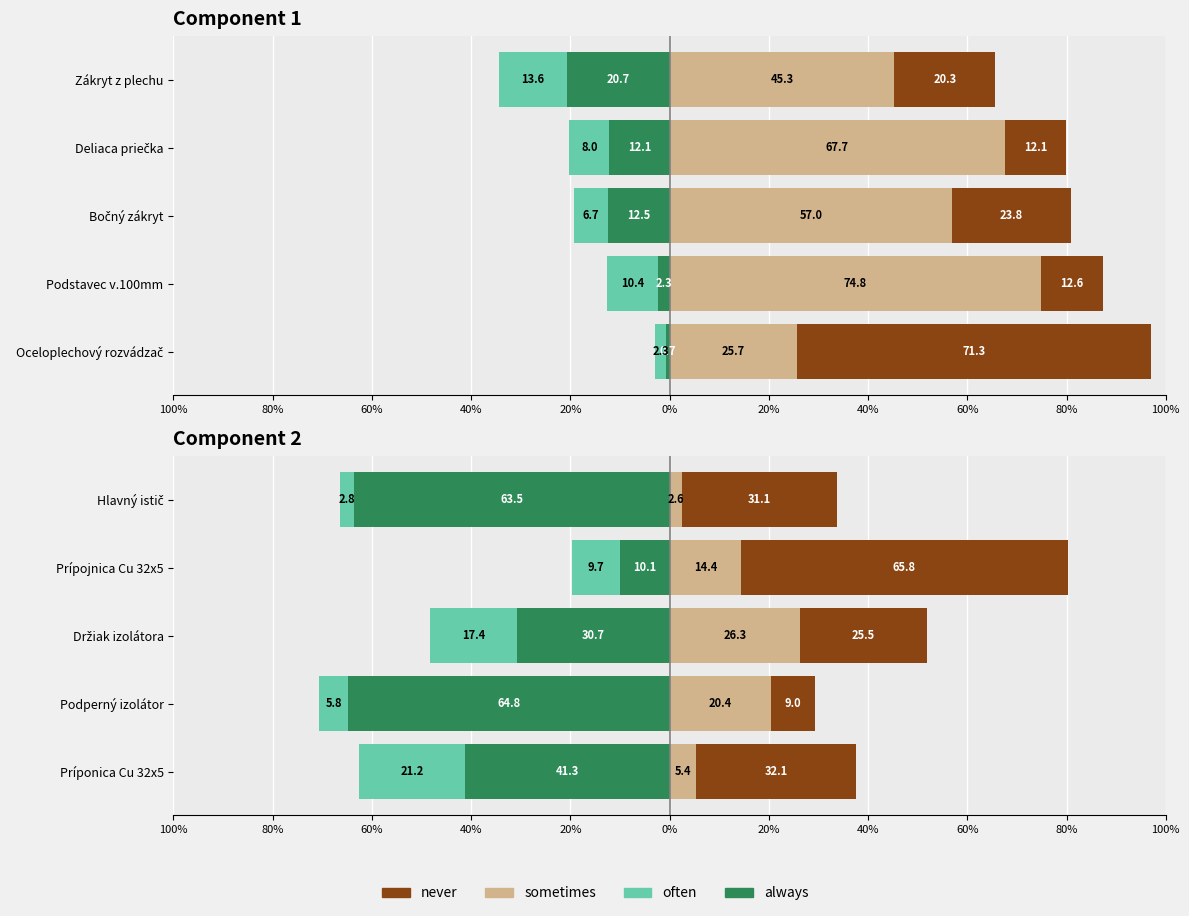

Does the chart contain any negative values?

Yes